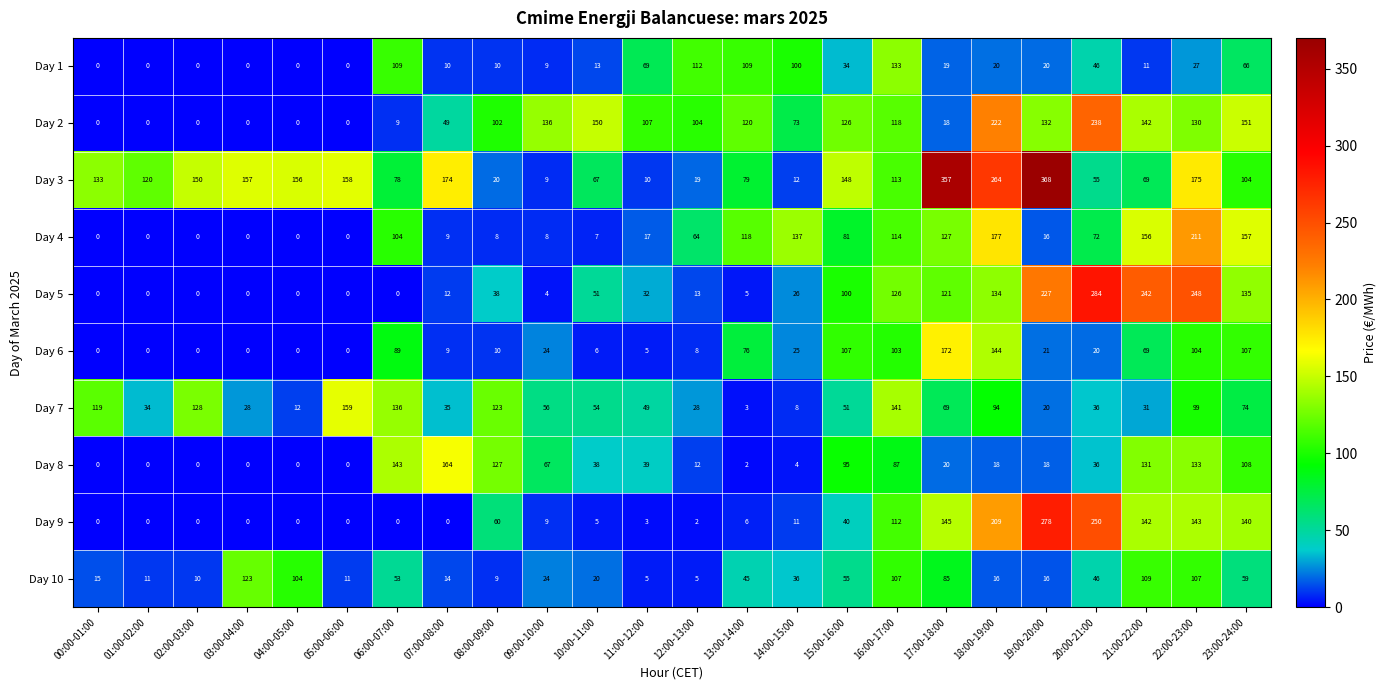

At which label is Day 7 closest to 81?

23:00-24:00